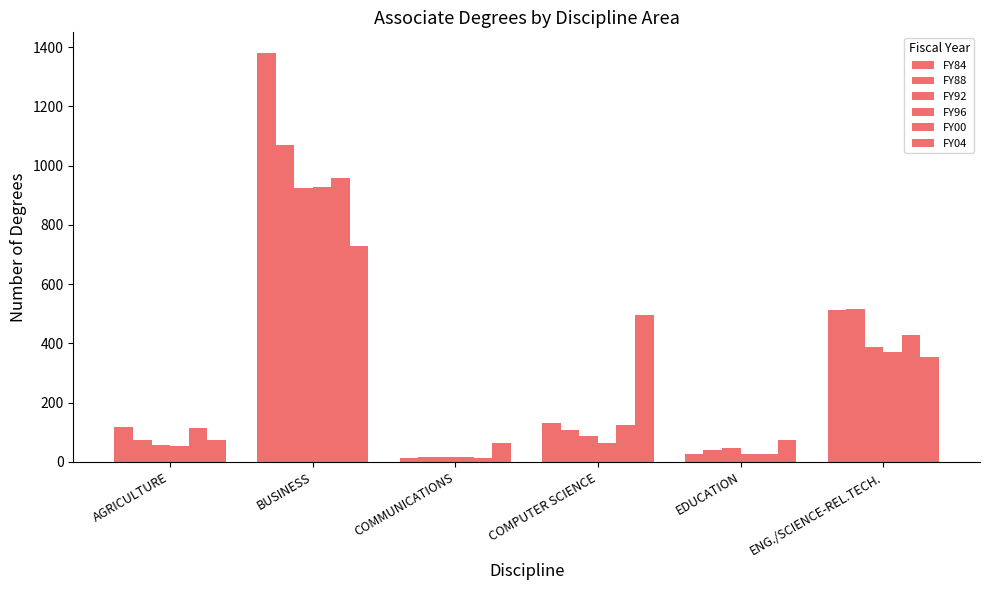

Does the chart contain any negative values?

No